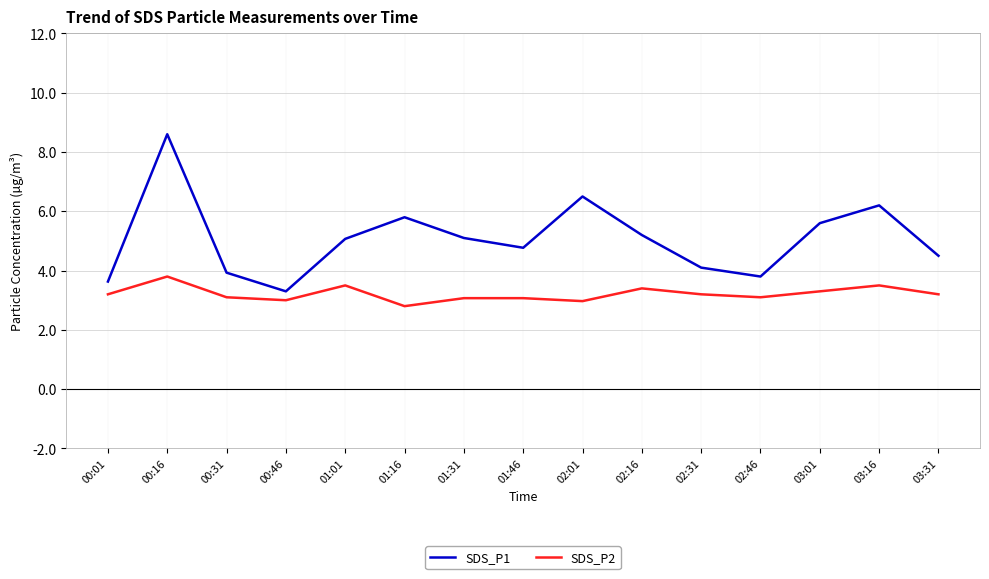

Where does the SDS_P2 series first go above 3?

00:01